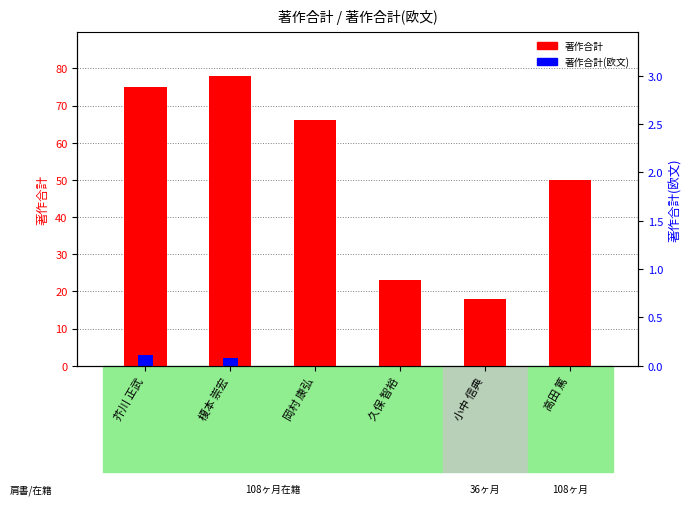

Count the number of categories in the chart.

6